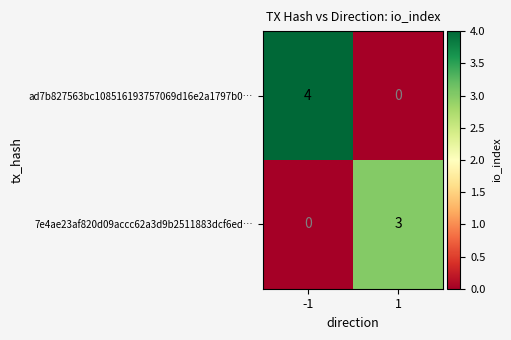

Reading left to right, extract all data points from this chart.

ad7b827563bc108516193757069d16e2a1797b0…: -1=4	1=0
7e4ae23af820d09accc62a3d9b2511883dcf6ed…: -1=0	1=3